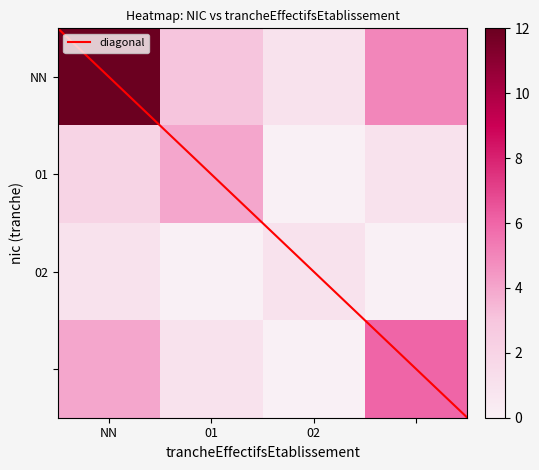

Count the number of data series in this chart.

4